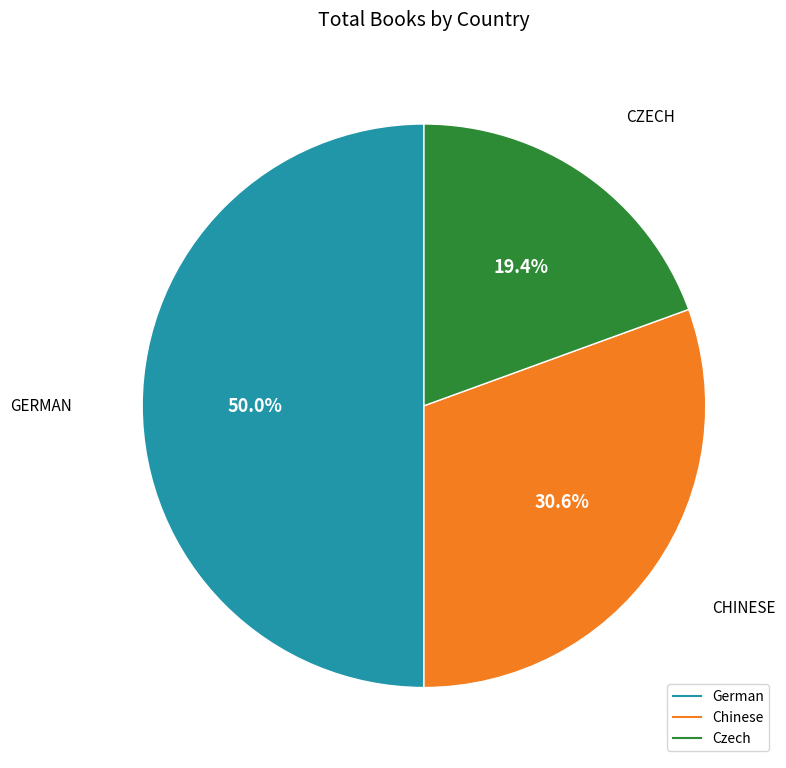

What is the total percentage of German and Chinese?

80.6%